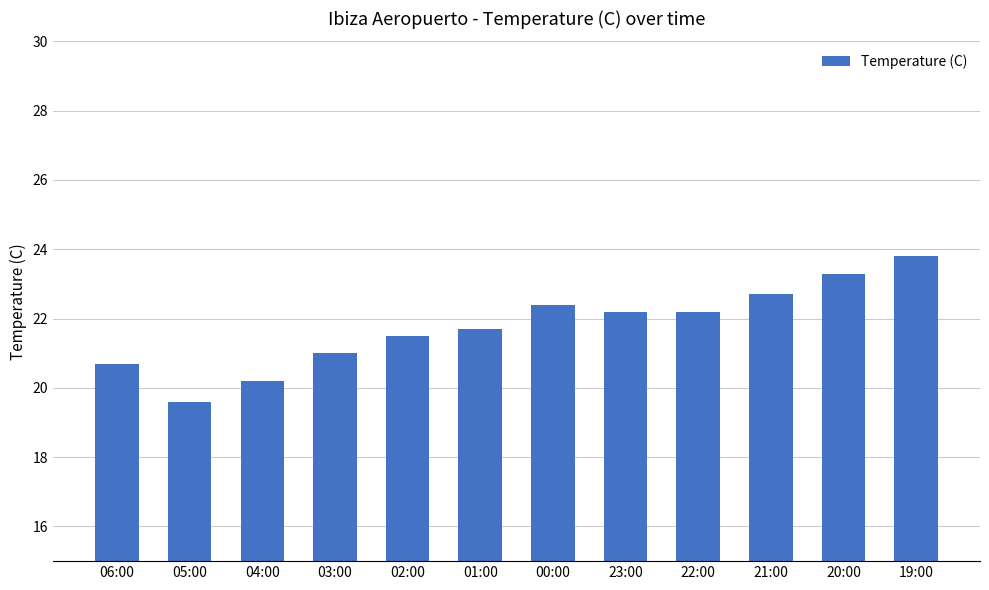

What is the label of the 10th bar from the right?

04:00